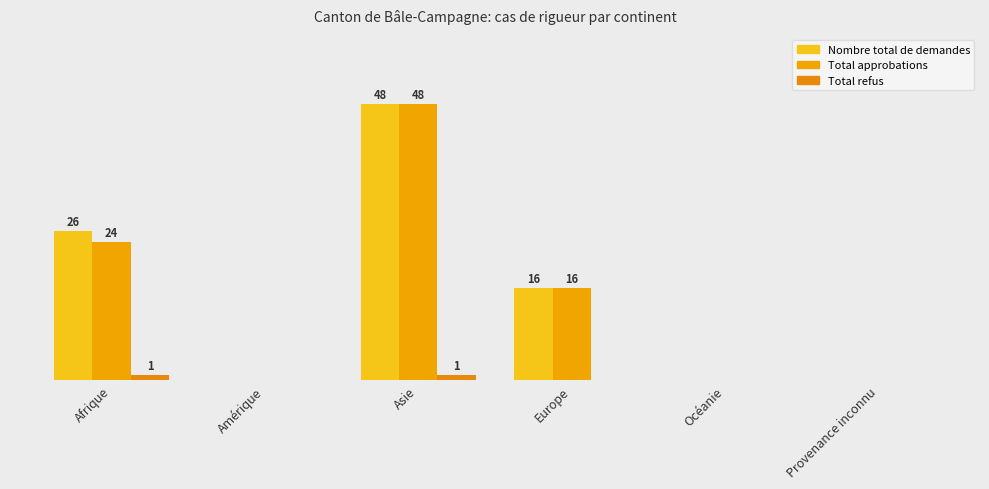

At which category is the sum across all series the highest?

Asie